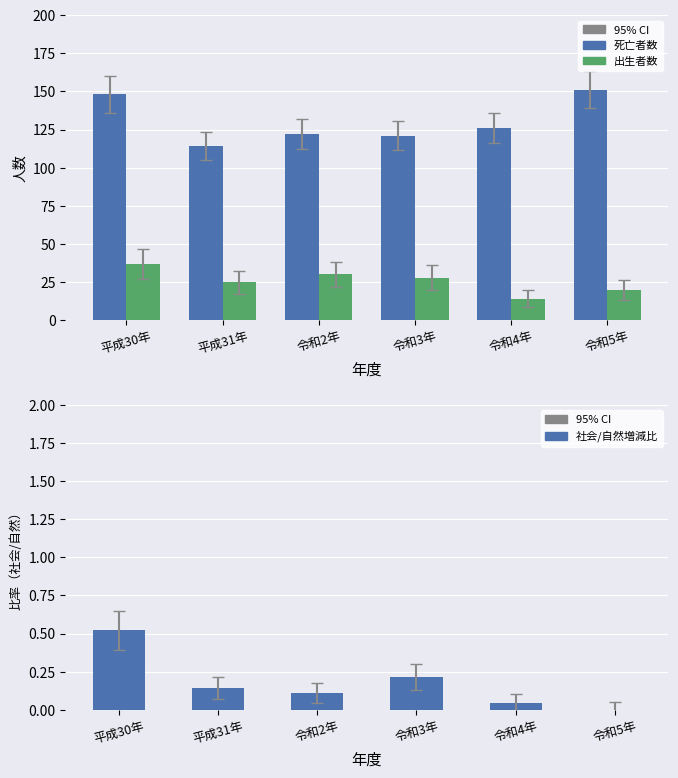

Reading left to right, what are all the values shown in this chart?

死亡者数: 平成30年=148.0	平成31年=114.0	令和2年=122.0	令和3年=121.0	令和4年=126.0	令和5年=151.0
出生者数: 平成30年=37.0	平成31年=25.0	令和2年=30.0	令和3年=28.0	令和4年=14.0	令和5年=20.0
社会/自然増減比: 平成30年=0.5	平成31年=0.1	令和2年=0.1	令和3年=0.2	令和4年=0.0	令和5年=0.0